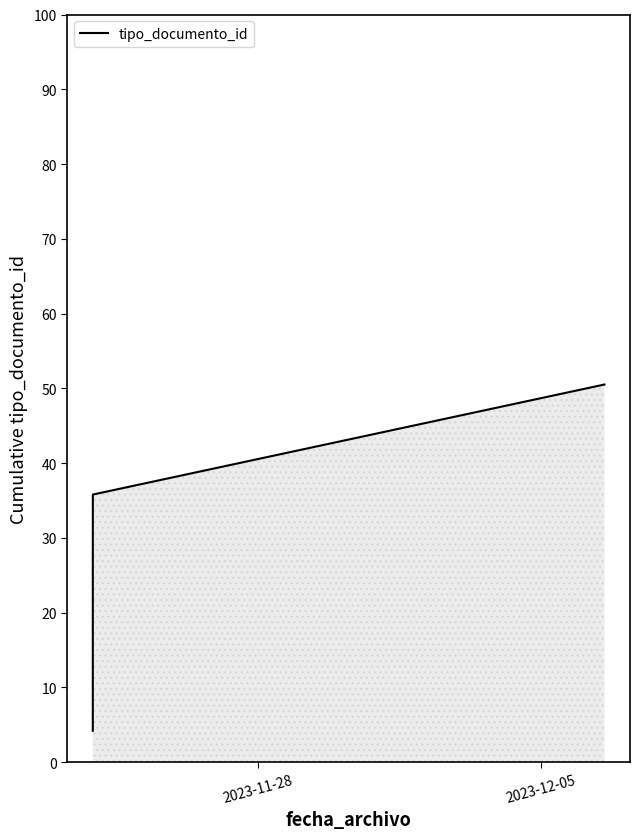

What is the maximum value shown in the chart?

50.5